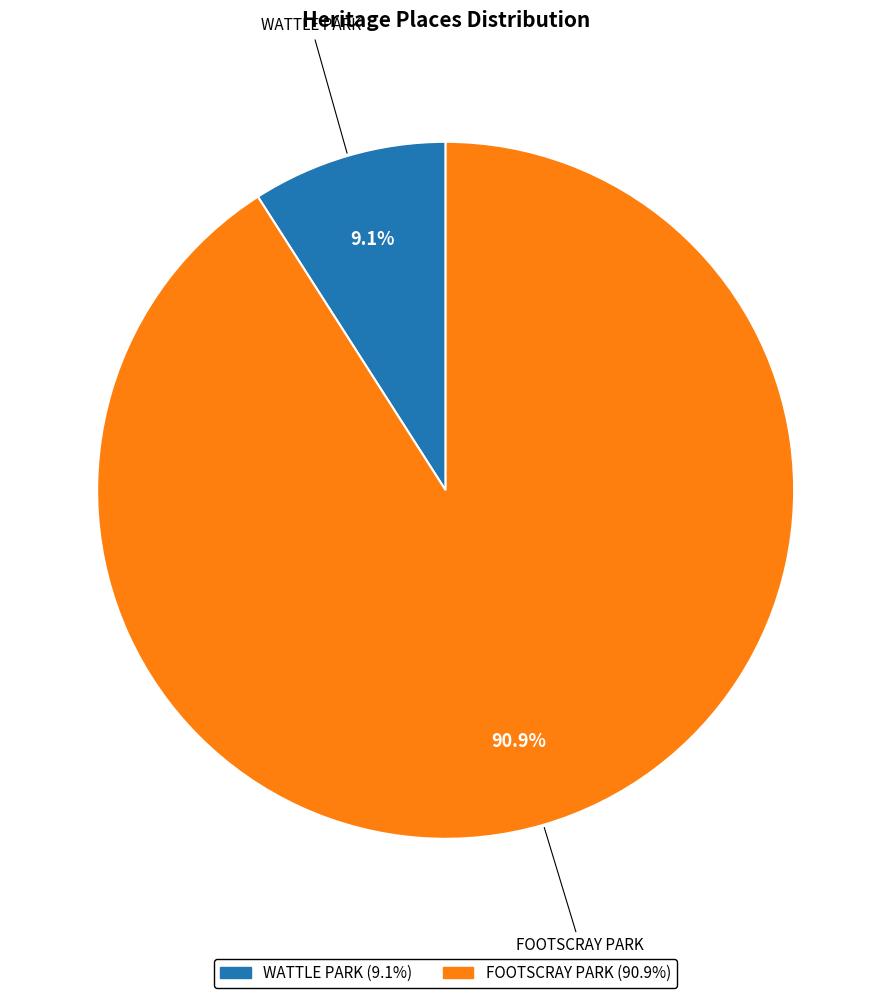

Which has a higher value, WATTLE PARK or FOOTSCRAY PARK?

FOOTSCRAY PARK